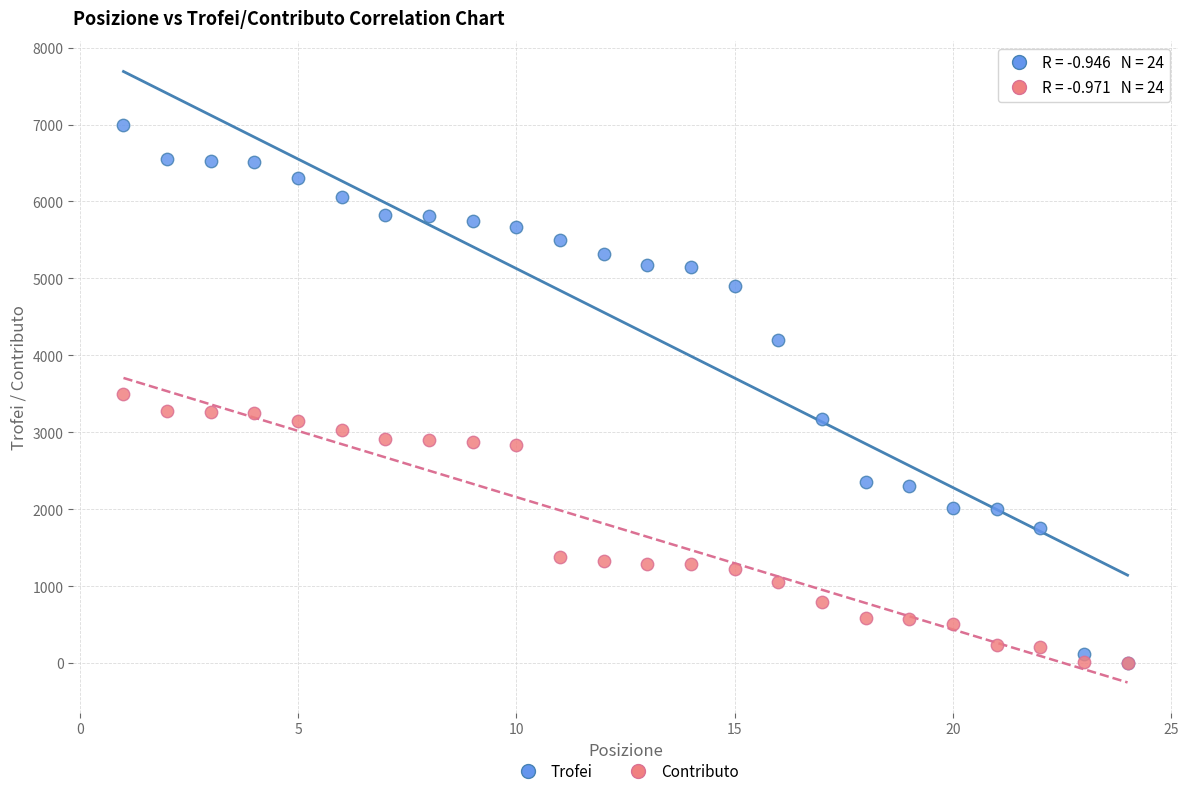

Which series has the widest spread of Y values?

Trofei